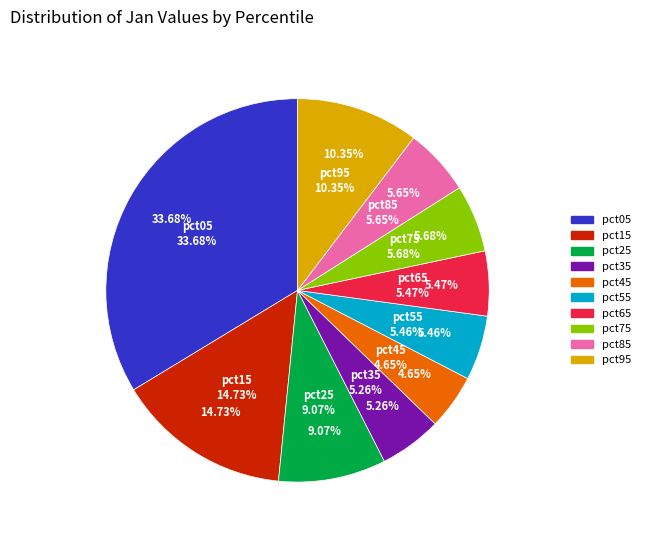

Rank the categories by value from highest to lowest.

pct05, pct15, pct95, pct25, pct75, pct85, pct65, pct55, pct35, pct45